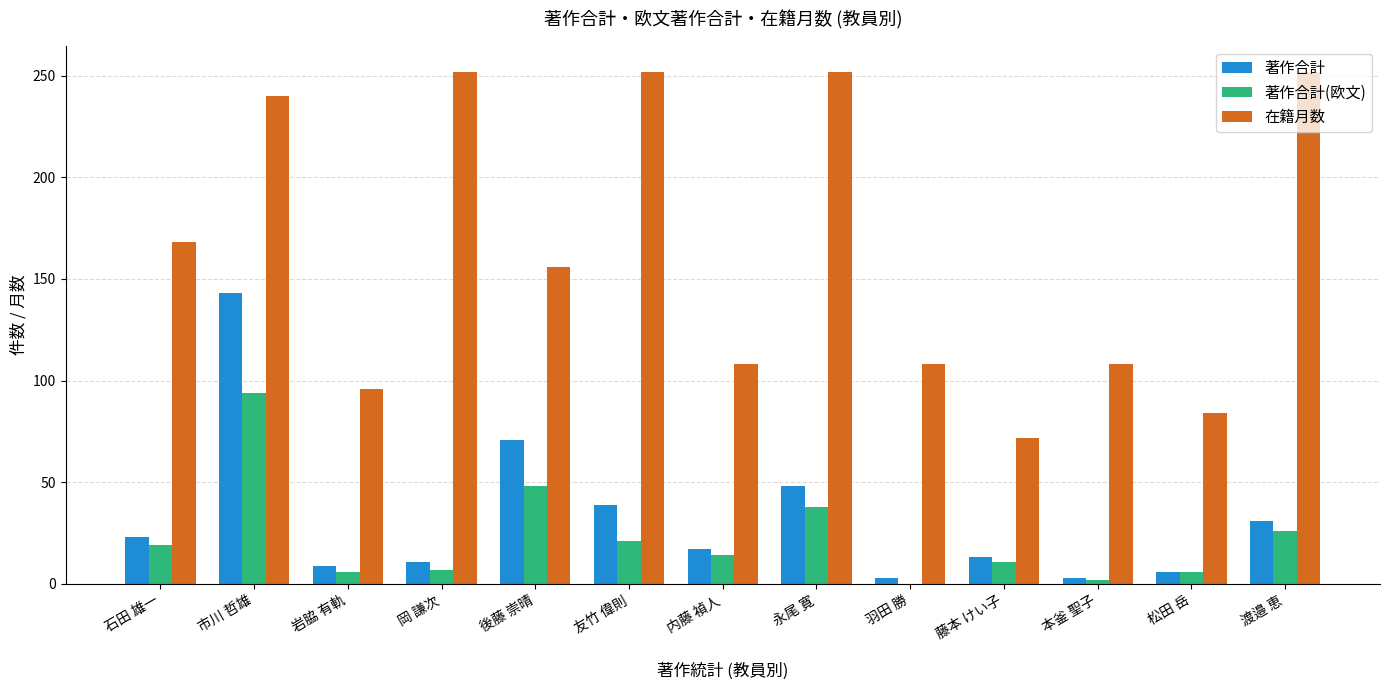

Are the bars grouped side by side (vs. stacked)?

Yes